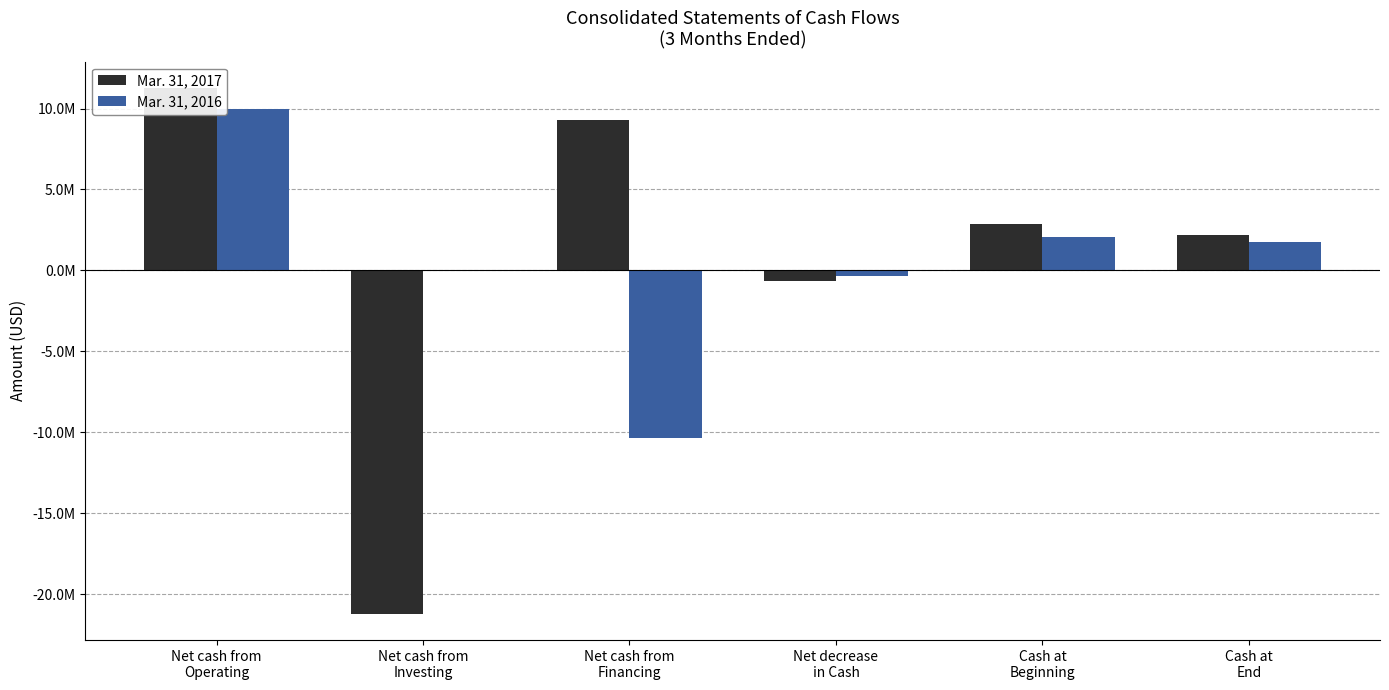

Read the Mar. 31, 2016 value at Net cash from
Financing, to the nearest 10.

-10337000